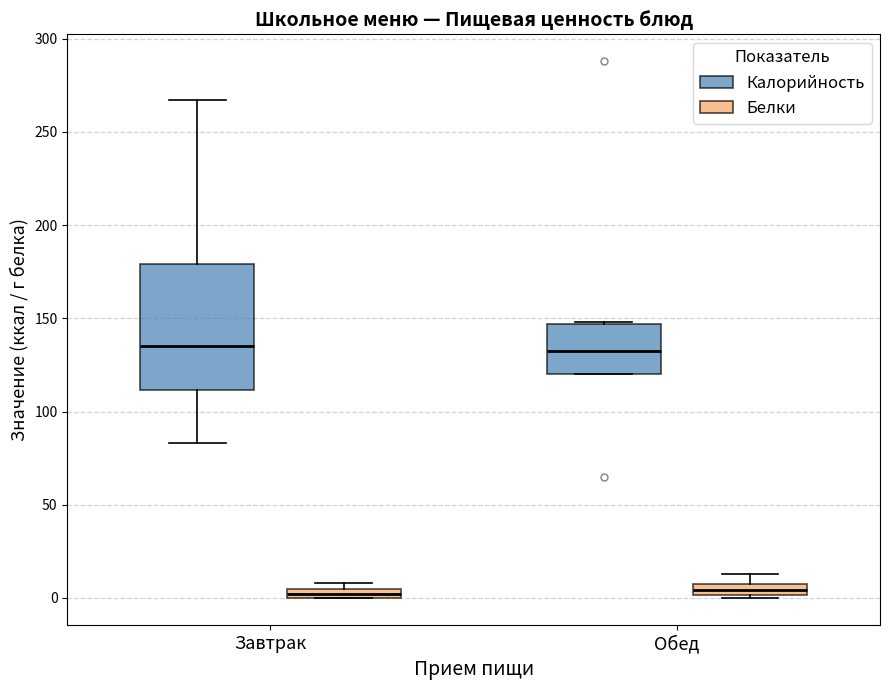

Which box is the tallest, from its lower edge to its upper edge?

Завтрак (Калорийность)